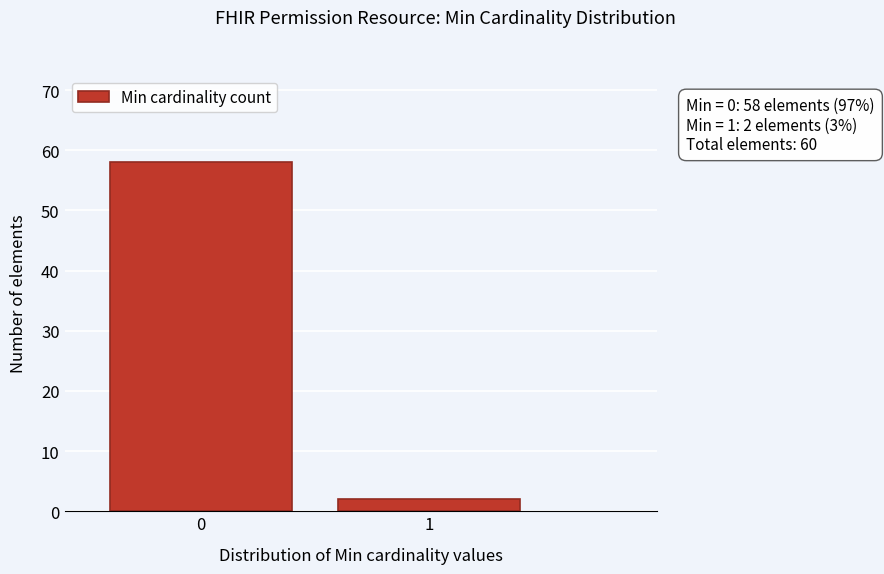

Reading right to left, what are all the values shown in this chart?

1=2	0=58